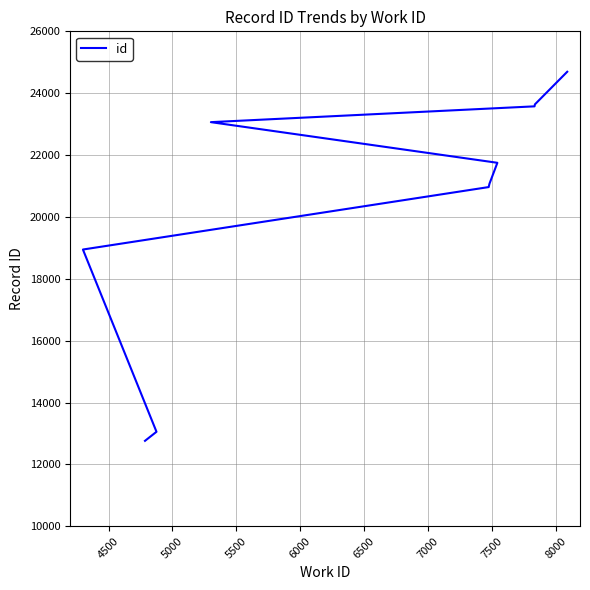

The chart shows a value of 35386 at 7500. True or false?

False